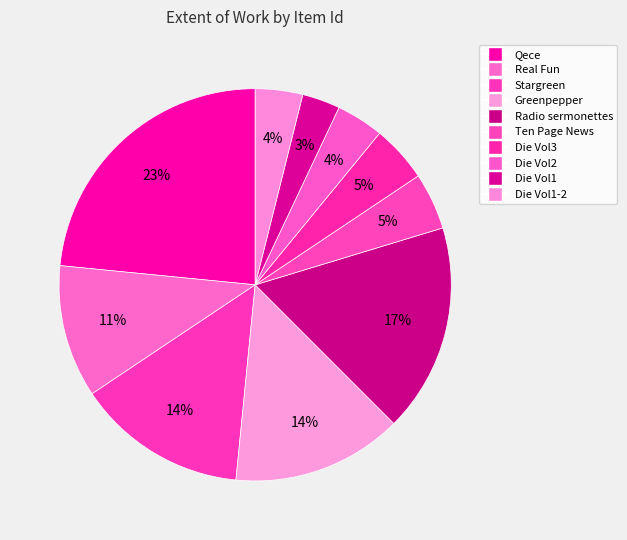

How many slices are in this pie chart?

10